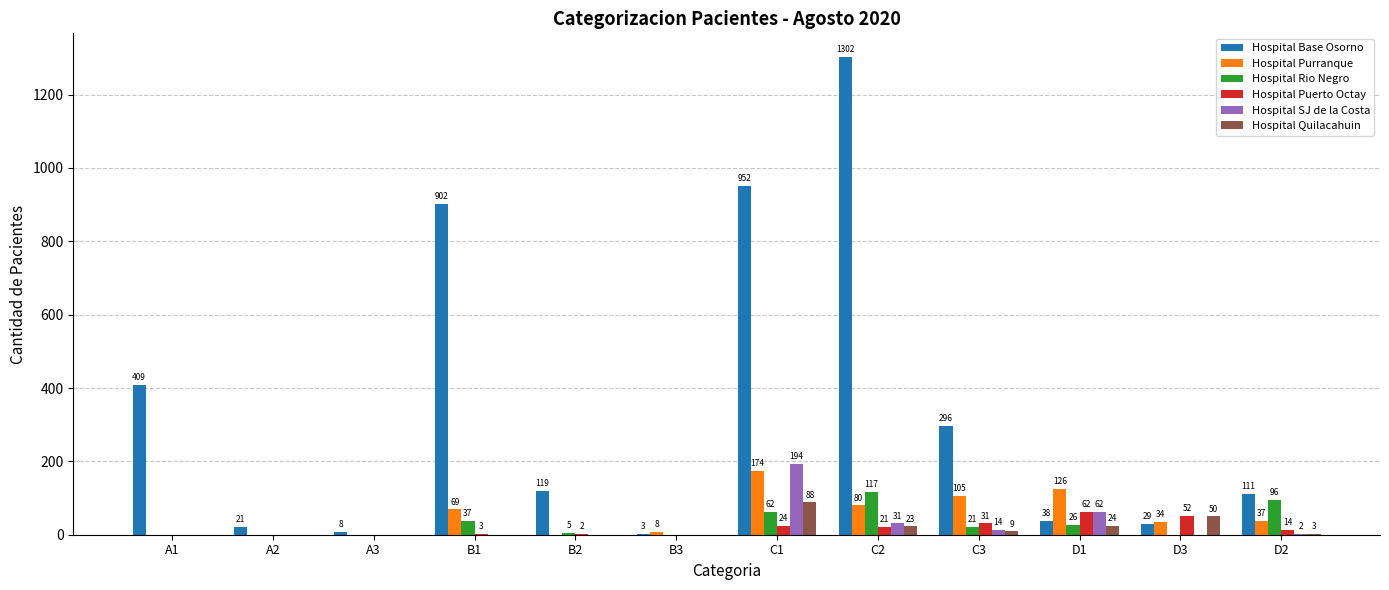

How many positive values does the Hospital Purranque series have?

8